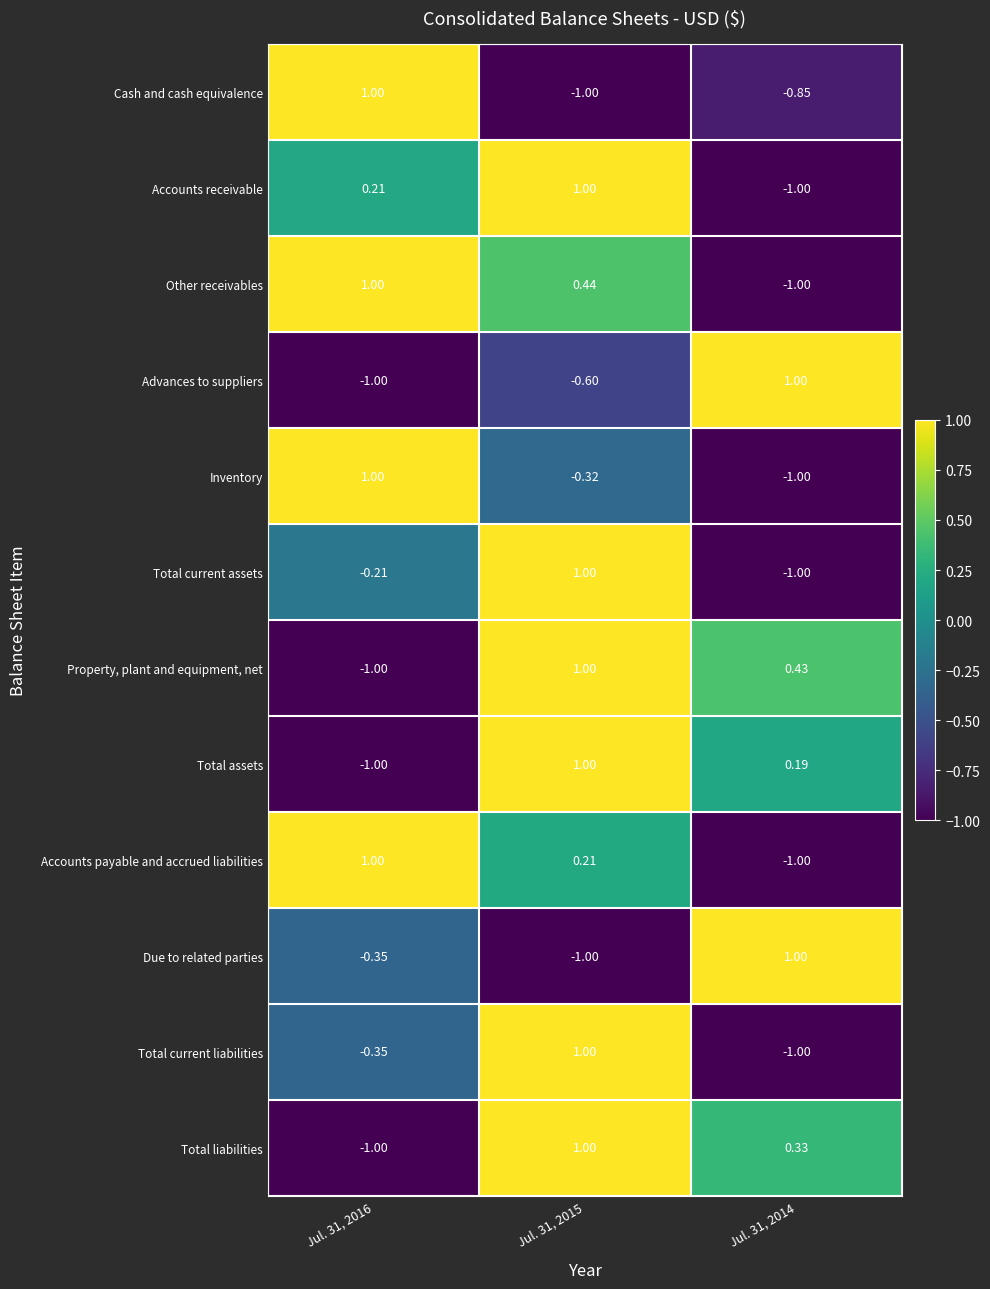

Which series has the largest total across all categories?

Other receivables